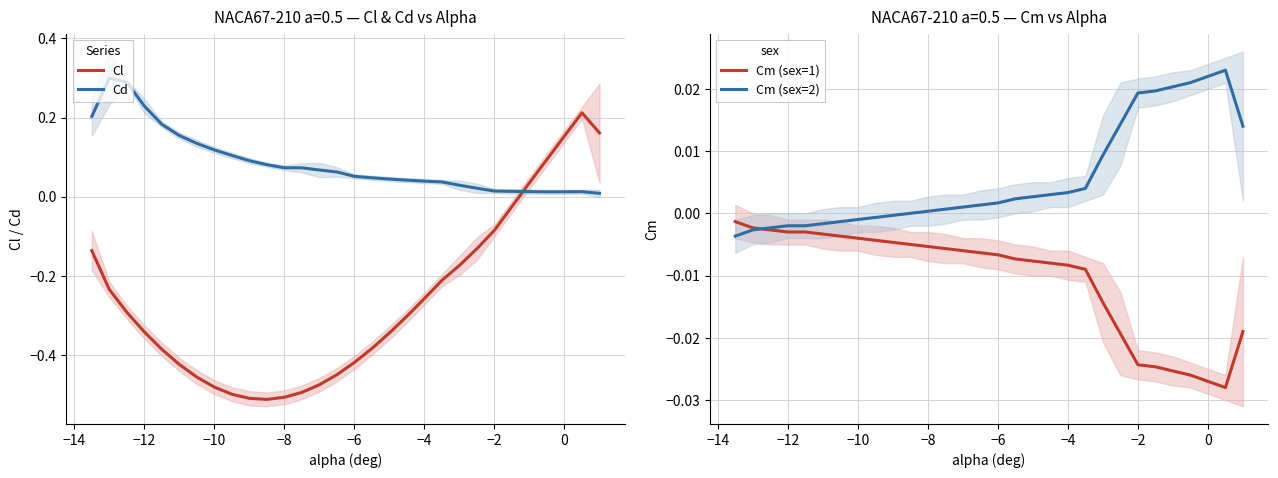

How many times do Cl and Cd cross each other?

1